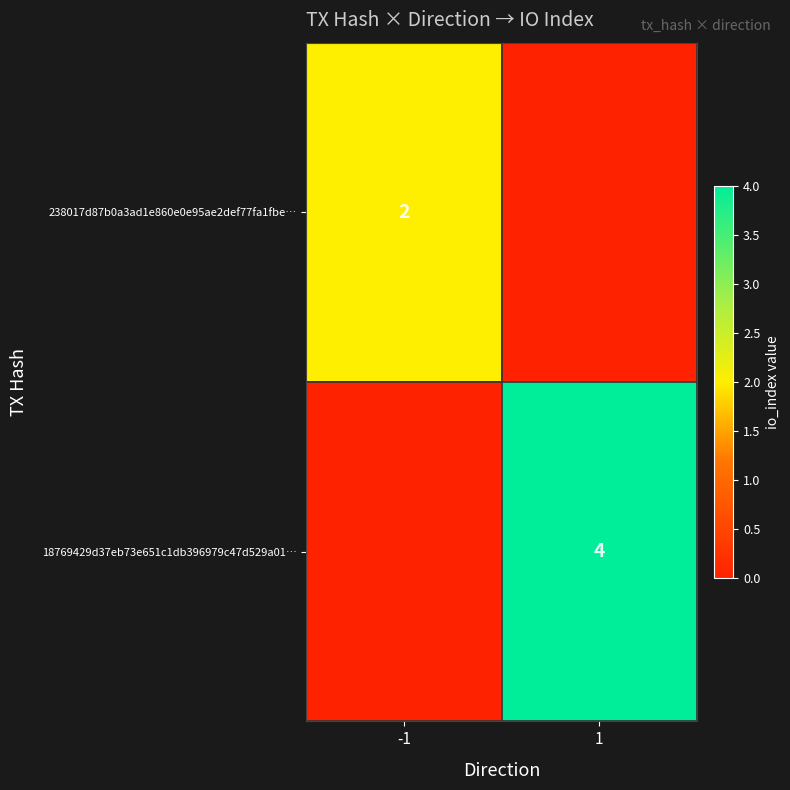

The 238017d87b0a3ad1e860e0e95ae2def77fa1fbe… series shows 0 at -1. True or false?

False